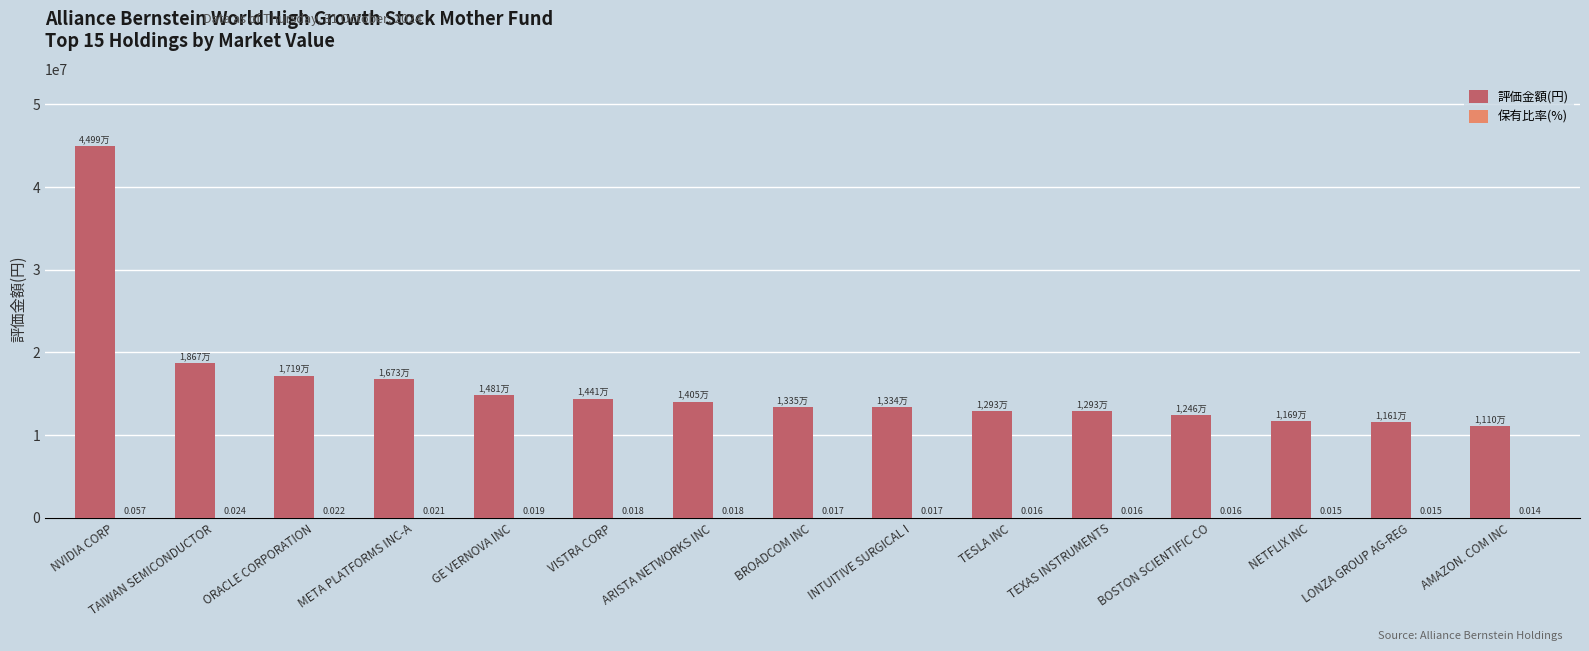

At which label is 評価金額(円) closest to 28051277?

TAIWAN SEMICONDUCTOR